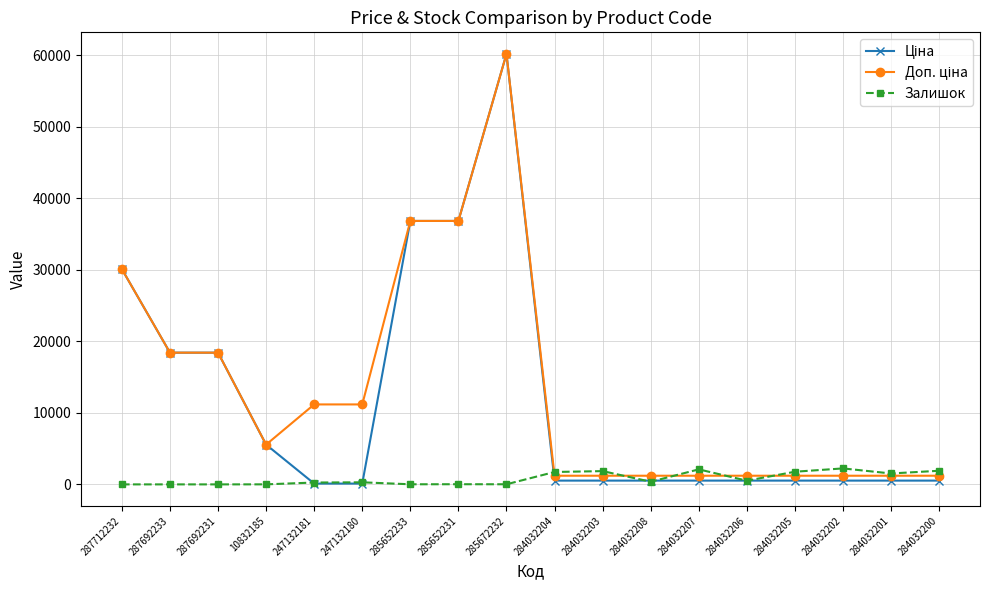

What is the difference between the Залишок values at 284032206 and 10832185?

512.0